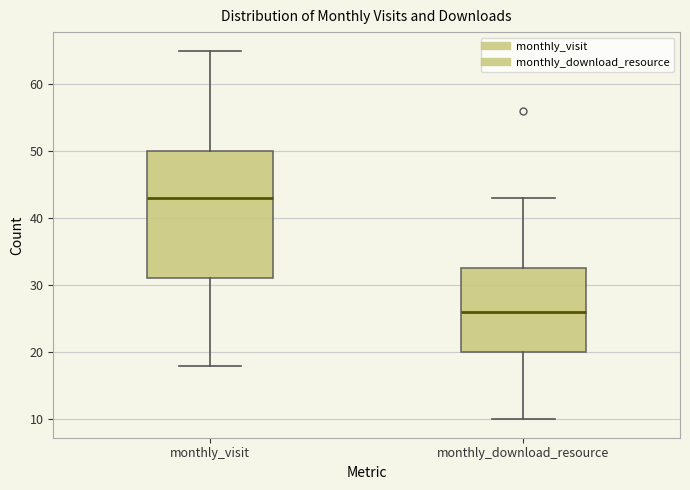

Reading left to right, transcribe this box plot: for each box, give where its median line is, the range the box spans, and where its two whiskers end, as read against the y-axis. The values are not printed on the chart, so give them approximately, as read against the axis.

monthly_visit: median 43, box 31 to 50, whiskers 18 to 65
monthly_download_resource: median 26, box 20 to 33, whiskers 10 to 43